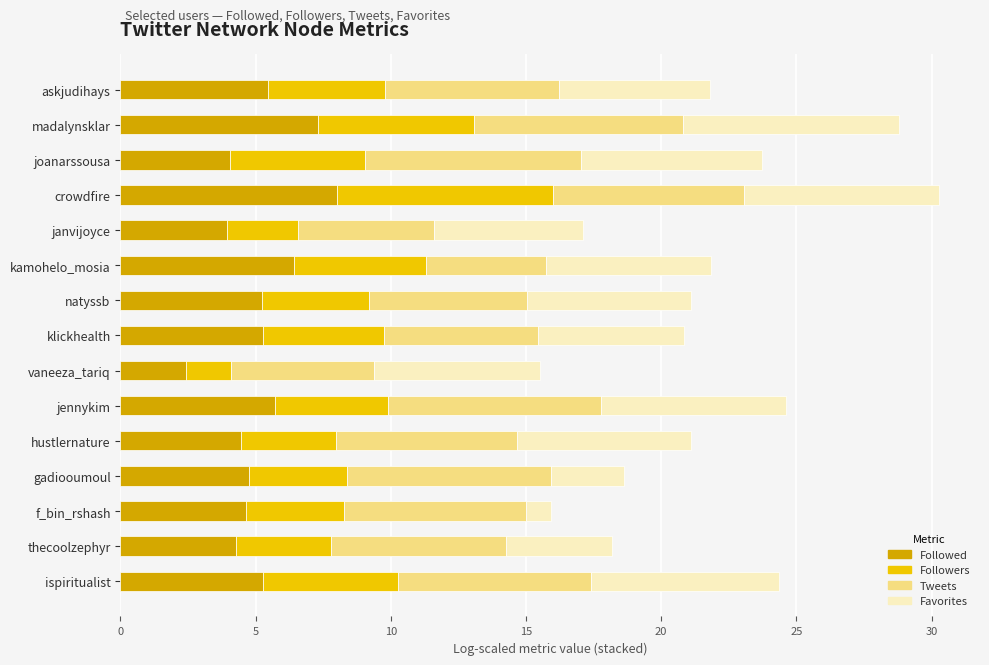

Is it true that Followed equals 4.7 at f_bin_rshash?

True